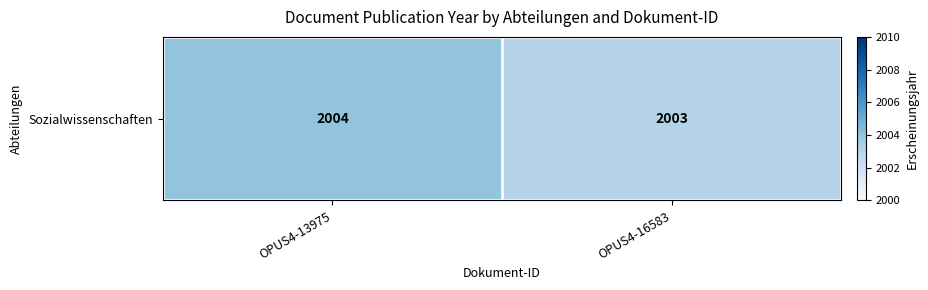

Count the number of data series in this chart.

1